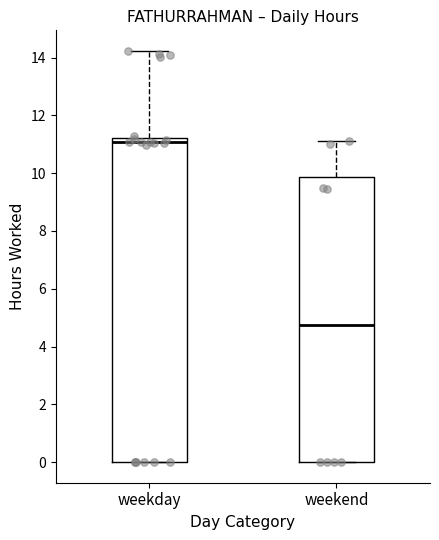

Reading left to right, transcribe this box plot: for each box, give where its median line is, the range the box spans, and where its two whiskers end, as read against the y-axis. The values are not printed on the chart, so give them approximately, as read against the axis.

weekday: median 11.0, box 0.0 to 11.2, whiskers 0.0 to 14.2
weekend: median 4.8, box 0.0 to 9.8, whiskers 0.0 to 11.2